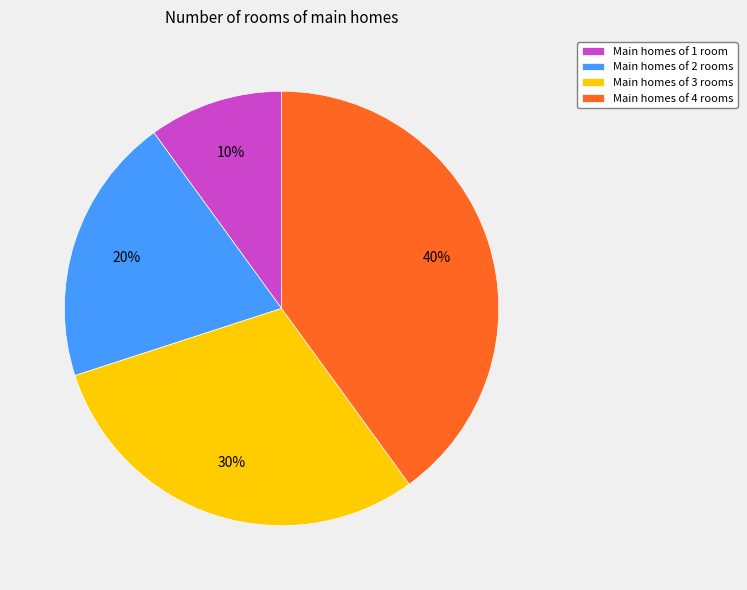

To the nearest percent, what is the difference between the largest and smallest slice percentages?

30%